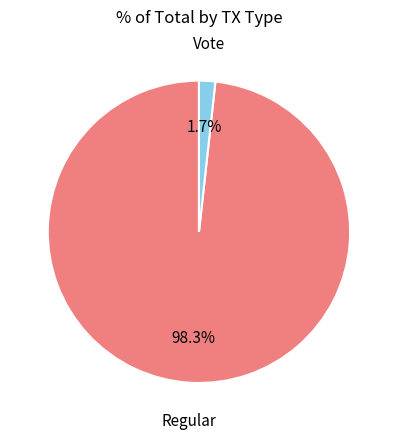

Is there any slice that represents more than half of the pie?

Yes